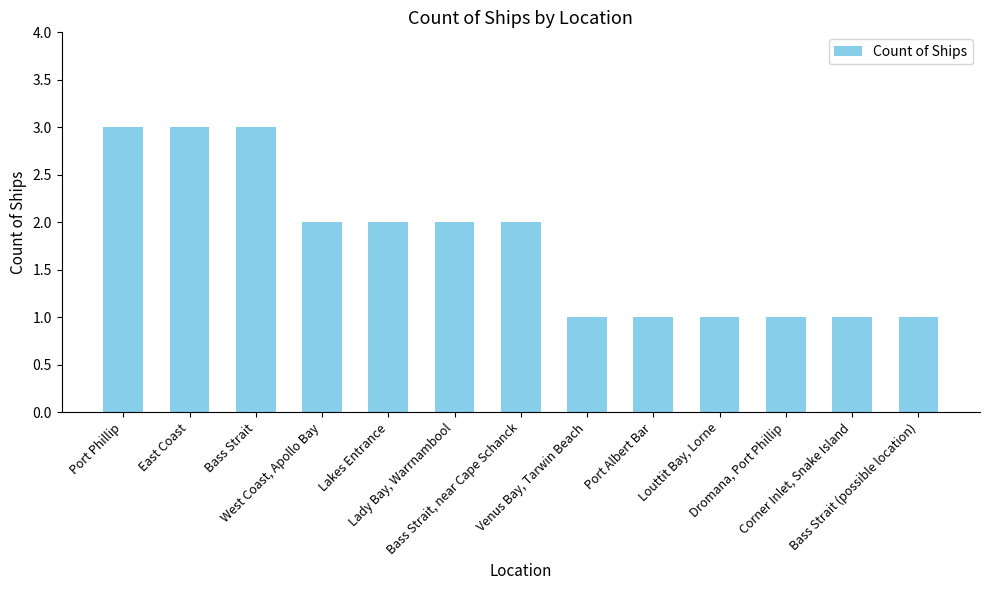

What position from the right is East Coast?

12